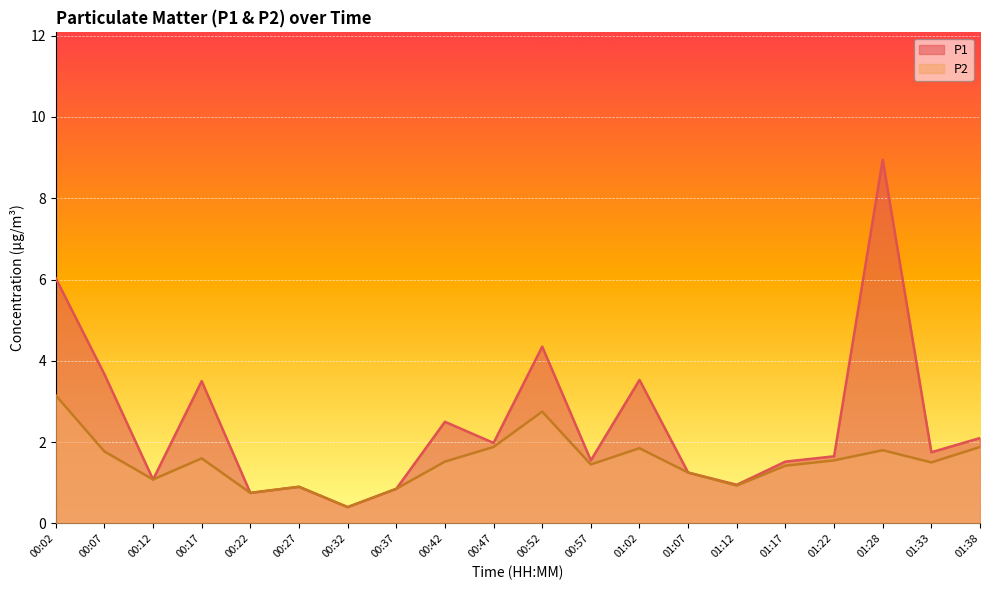

Count the number of data series in this chart.

2